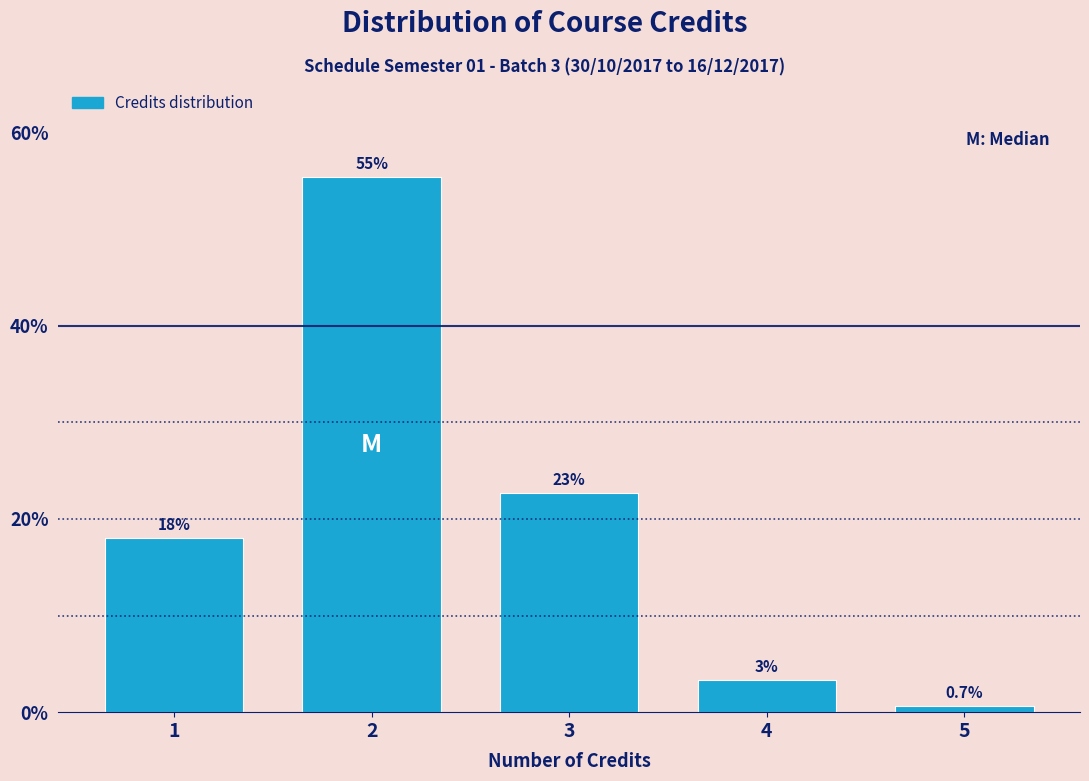

Does the chart contain any negative values?

No